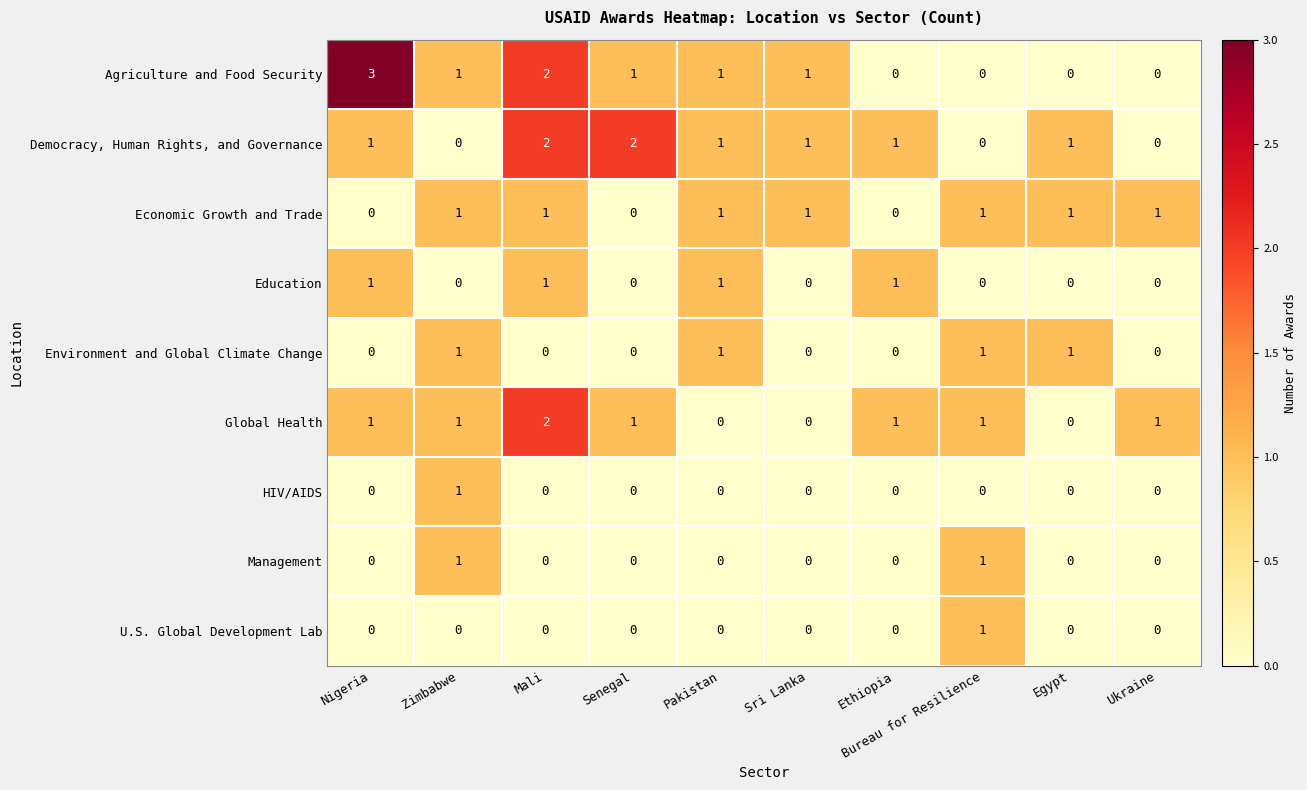

Count the Agriculture and Food Security values in the range 0 to 1.

8